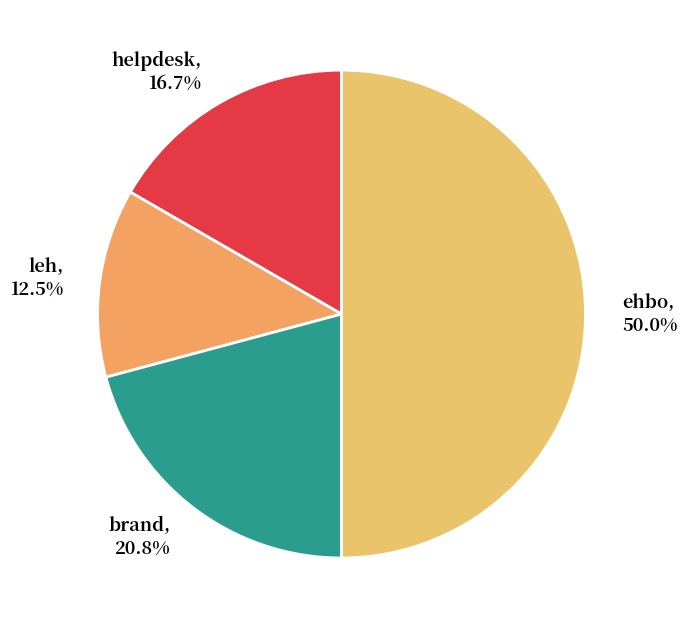

To the nearest percent, what is the combined percentage of helpdesk and leh?

29%